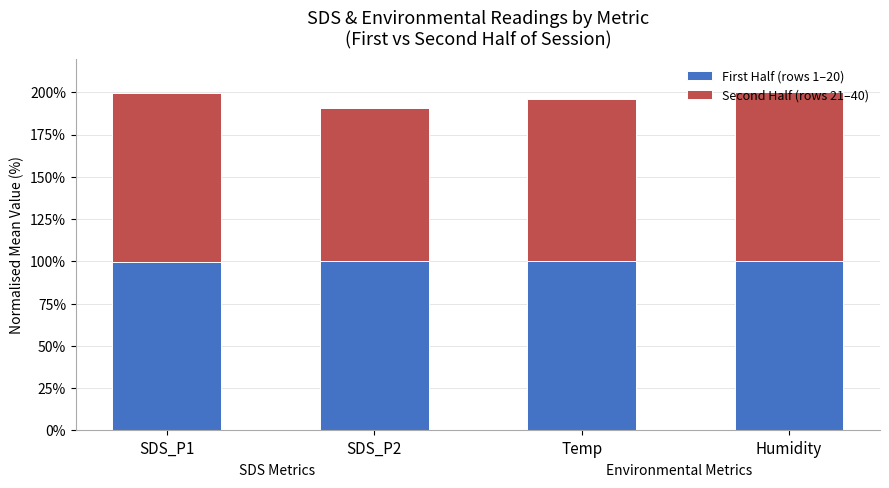

What is the average value of the First Half (rows 1–20) series?

100.0